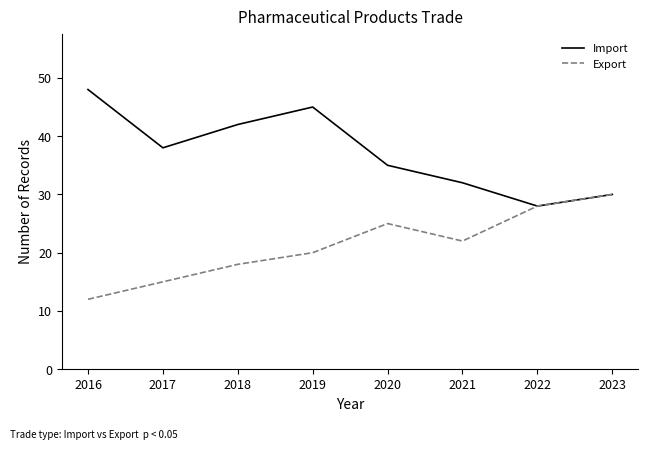

How many categories are shown in the chart?

8